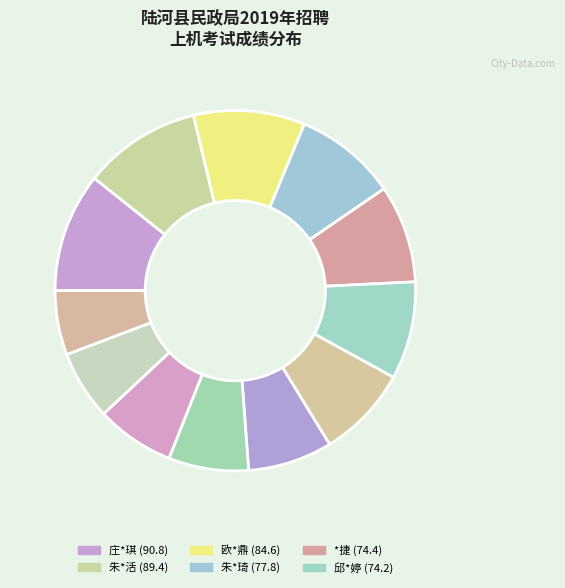

Count the number of slices in the pie.

12